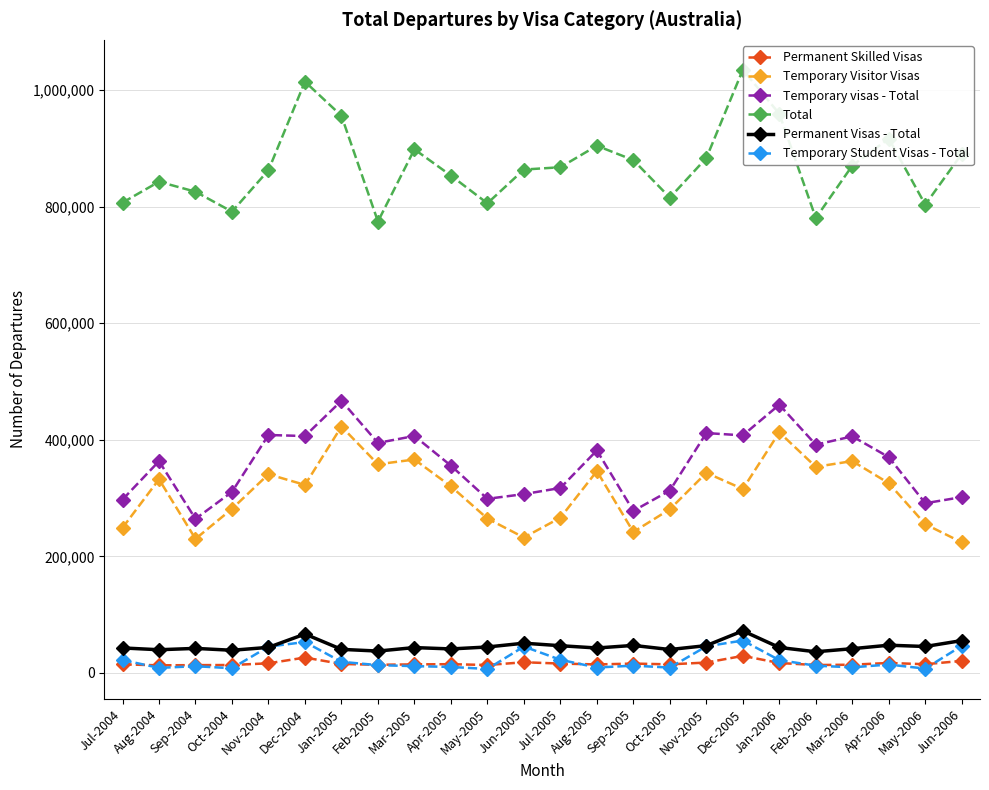

What position from the left is Sep-2004?

3